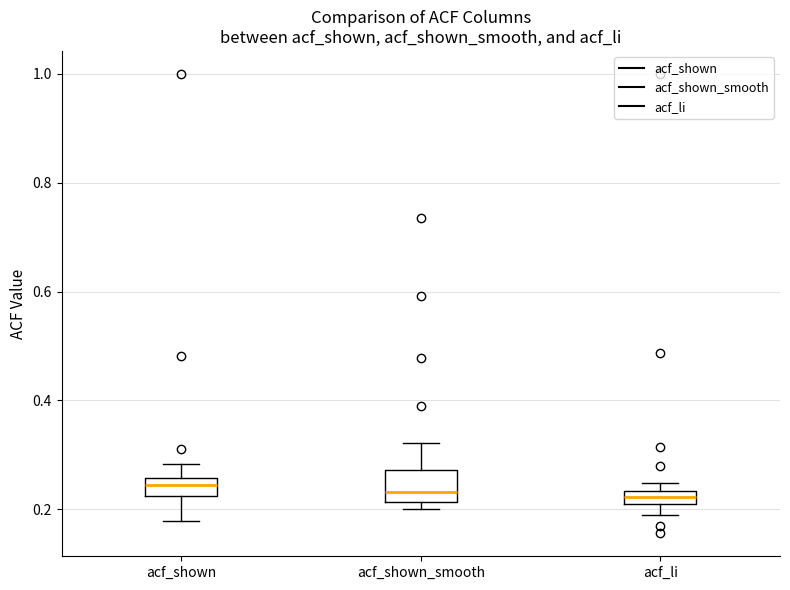

Which box is the tallest, from its lower edge to its upper edge?

acf_shown_smooth